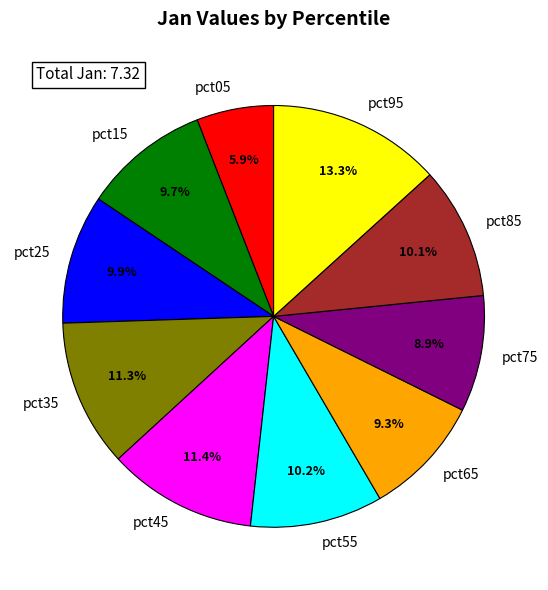

True or false: pct25 accounts for 10% of the total.

True